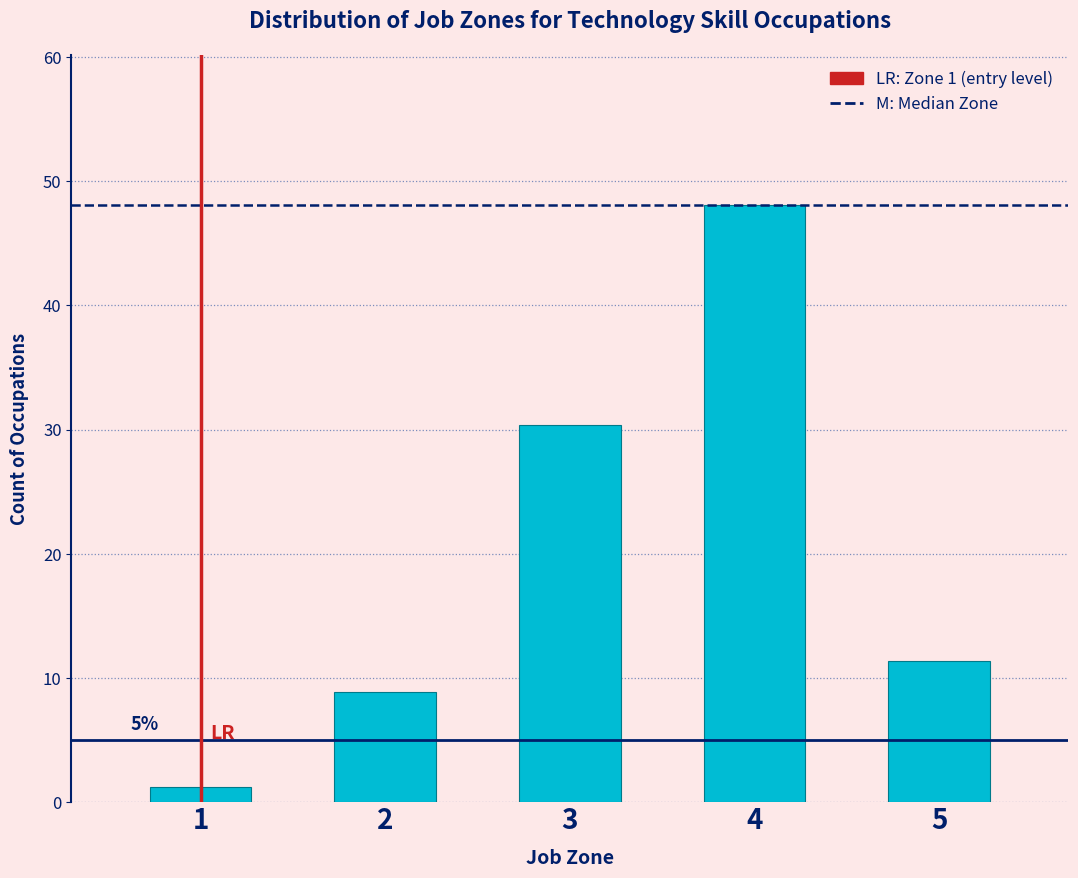

Reading left to right, extract all data points from this chart.

1.3	8.9	30.4	48.1	11.4